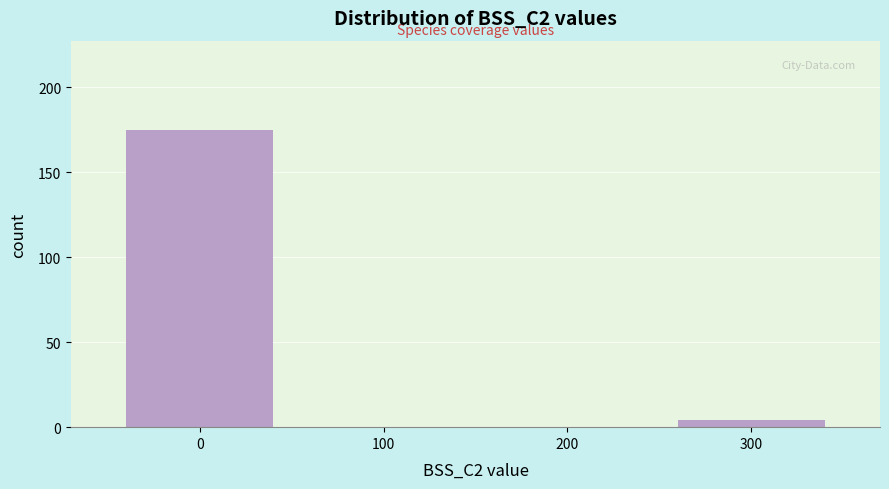

Reading left to right, what are all the values shown in this chart?

0=175	100=0	200=0	300=4